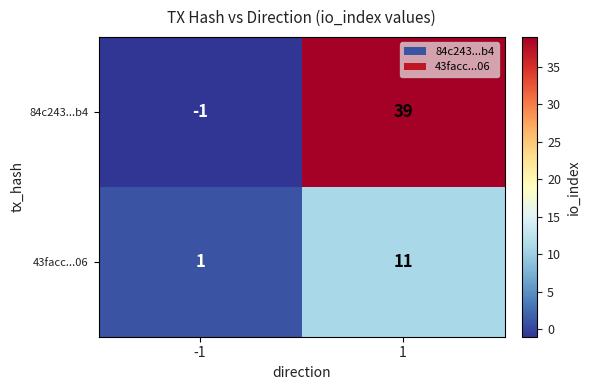

How many data points in 84c243...b4 are less than 39?

1